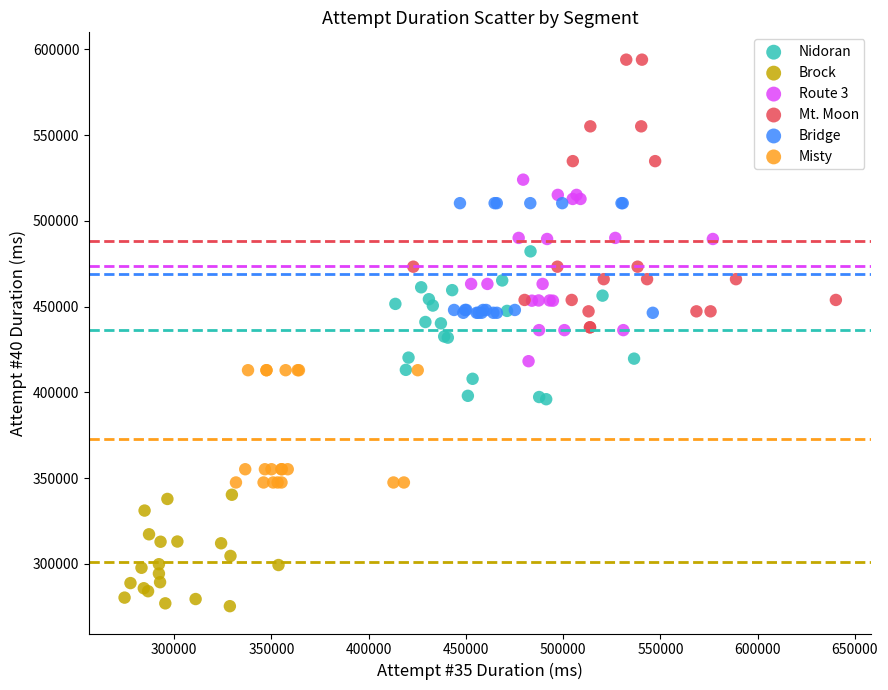

Which series has the widest spread of Y values?

Mt. Moon